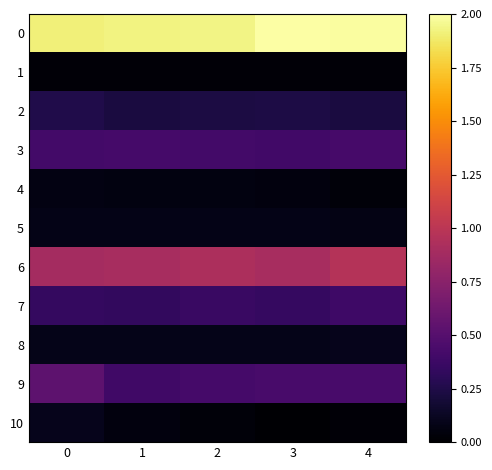

Reading left to right, transcribe all the data shown in this chart.

0: 0=1.9	1=1.9	2=1.9	3=2.0	4=2.0
1: 0=0.0	1=0.0	2=0.0	3=0.0	4=0.0
2: 0=0.3	1=0.2	2=0.2	3=0.2	4=0.2
3: 0=0.4	1=0.4	2=0.4	3=0.4	4=0.4
4: 0=0.1	1=0.1	2=0.1	3=0.1	4=0.0
5: 0=0.1	1=0.1	2=0.1	3=0.1	4=0.1
6: 0=0.9	1=0.9	2=0.9	3=0.9	4=1.0
7: 0=0.3	1=0.3	2=0.4	3=0.3	4=0.4
8: 0=0.1	1=0.1	2=0.1	3=0.1	4=0.1
9: 0=0.5	1=0.4	2=0.4	3=0.4	4=0.4
10: 0=0.1	1=0.1	2=0.0	3=0.0	4=0.0